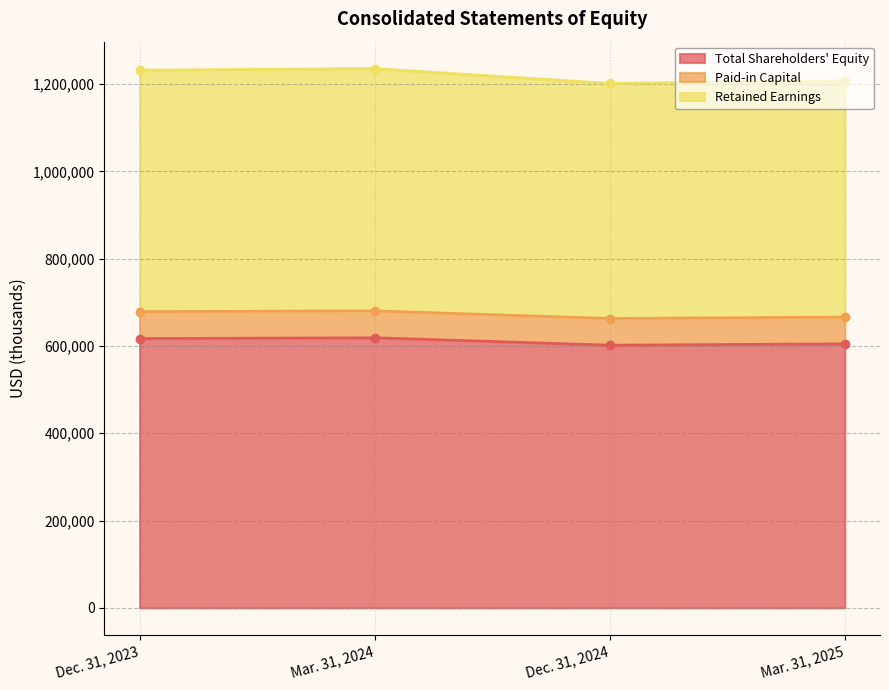

List the labels in order of Total Shareholders' Equity value, largest first.

Mar. 31, 2024, Dec. 31, 2023, Mar. 31, 2025, Dec. 31, 2024